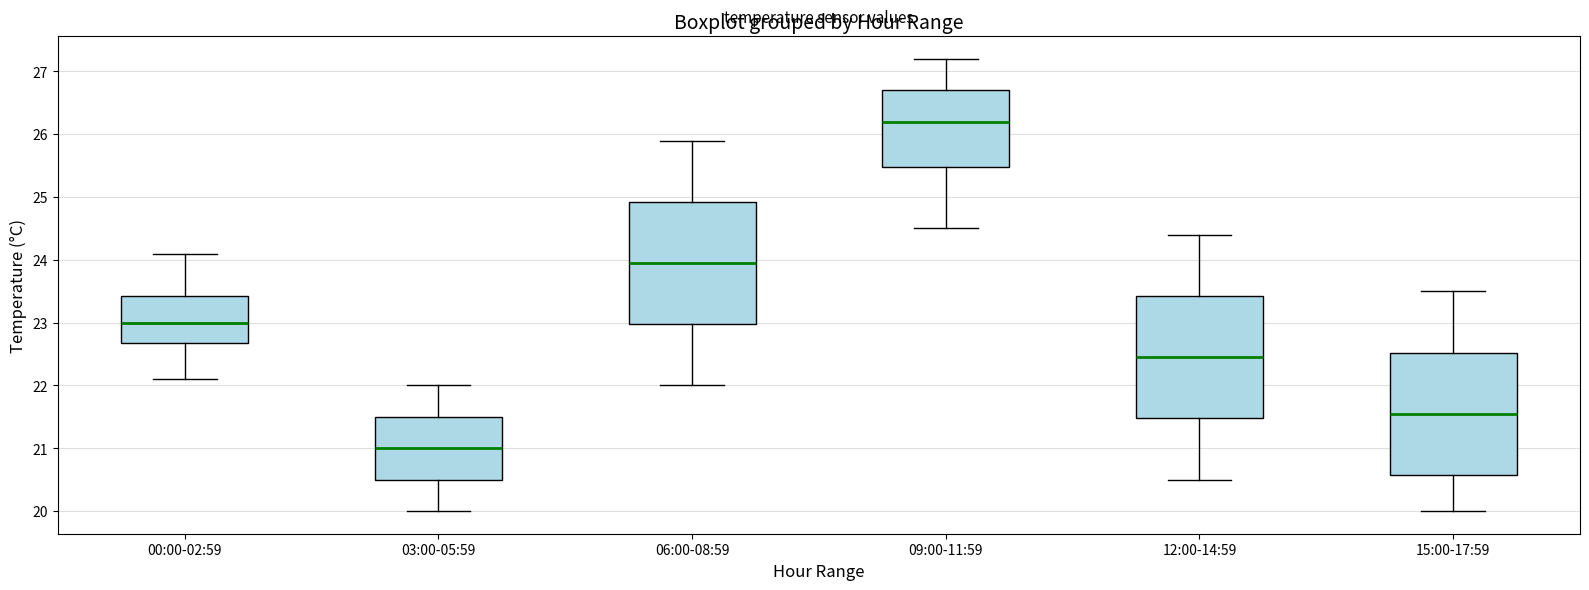

Reading left to right, read every box against the y-axis: the position of its median line, the range the box covers, and the ends of its whiskers. The values are not printed on the chart, so give them approximately, as read against the axis.

00:00-02:59: median 23.0, box 22.7 to 23.4, whiskers 22.1 to 24.1
03:00-05:59: median 21.0, box 20.5 to 21.5, whiskers 20.0 to 22.0
06:00-08:59: median 24.0, box 23.0 to 24.9, whiskers 22.0 to 25.9
09:00-11:59: median 26.2, box 25.5 to 26.7, whiskers 24.5 to 27.2
12:00-14:59: median 22.5, box 21.5 to 23.4, whiskers 20.5 to 24.4
15:00-17:59: median 21.6, box 20.6 to 22.5, whiskers 20.0 to 23.5